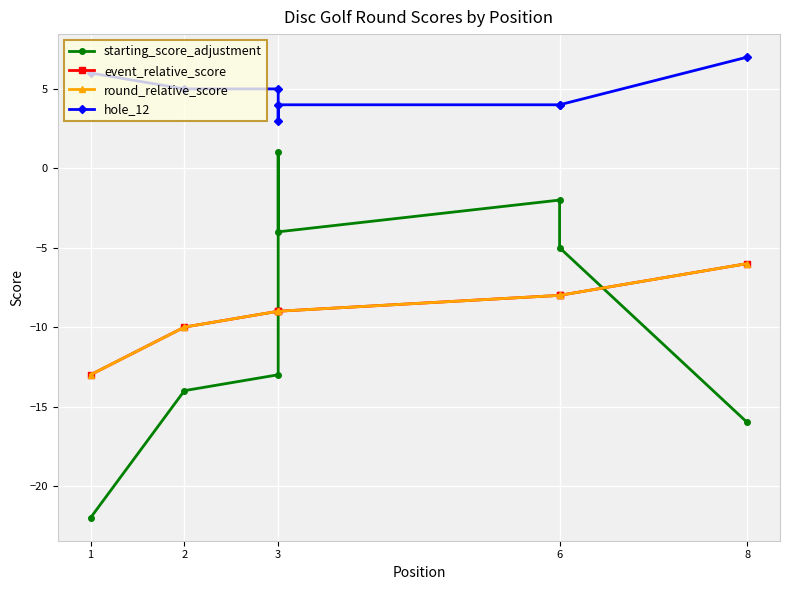

What is the sum of the starting_score_adjustment values at 1 and 3?

-35